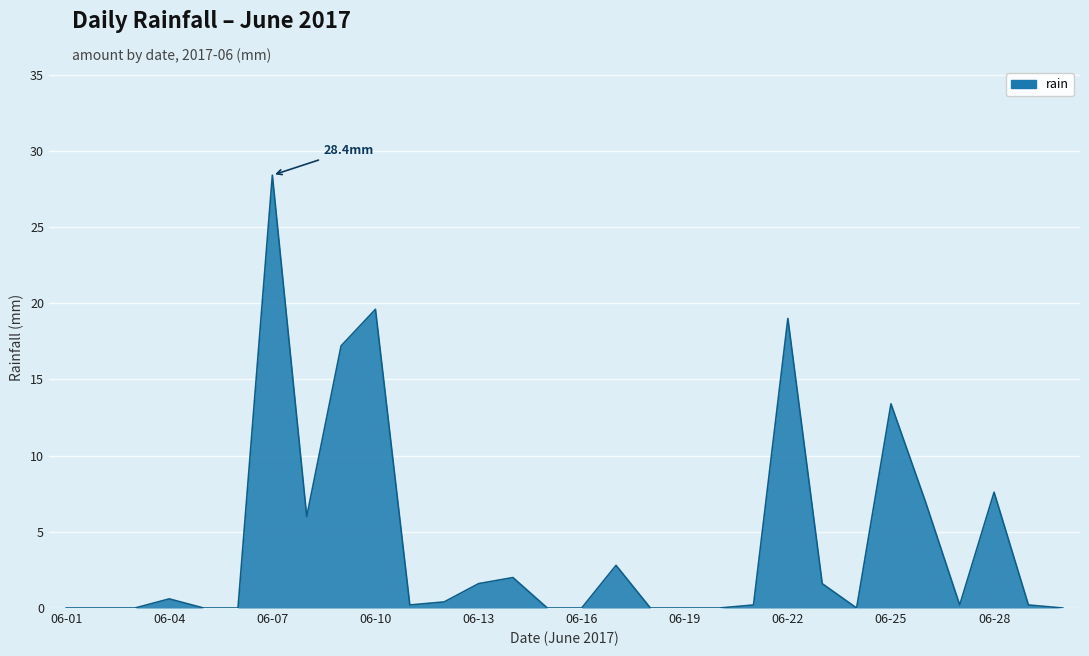

What is the difference between the maximum and minimum values?

28.4